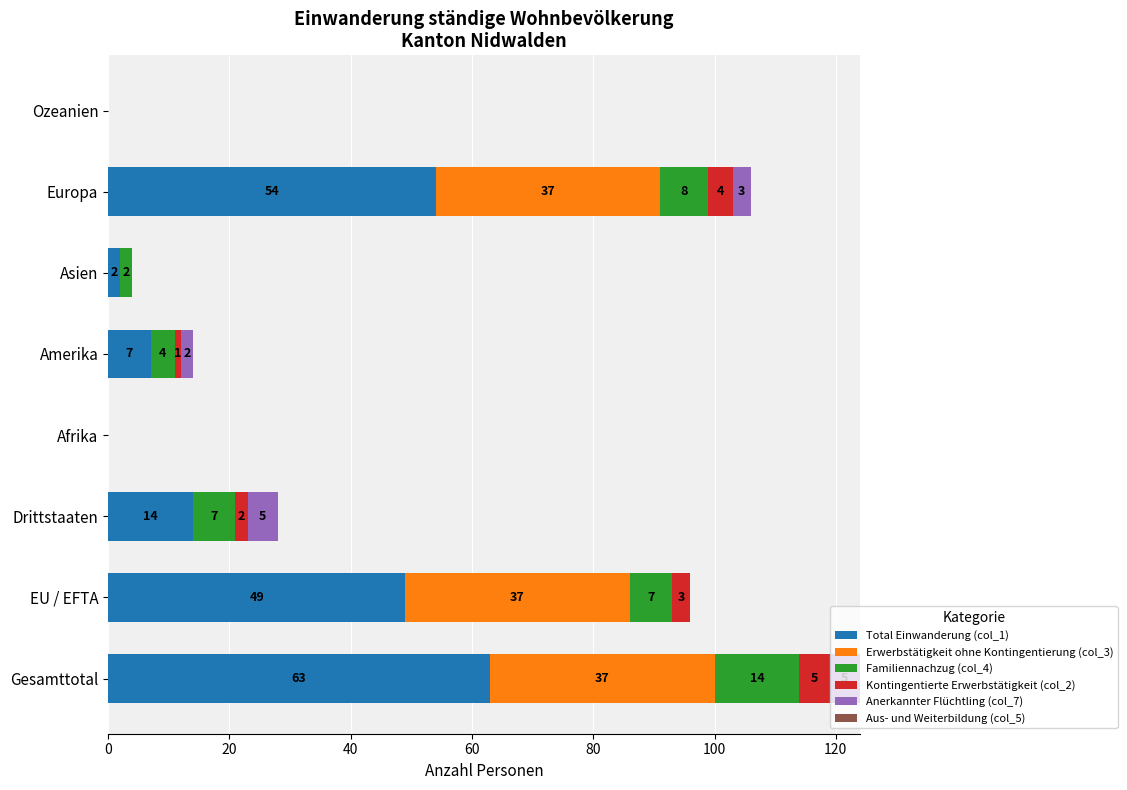

Is it true that Total Einwanderung (col_1) equals -43 at Ozeanien?

False